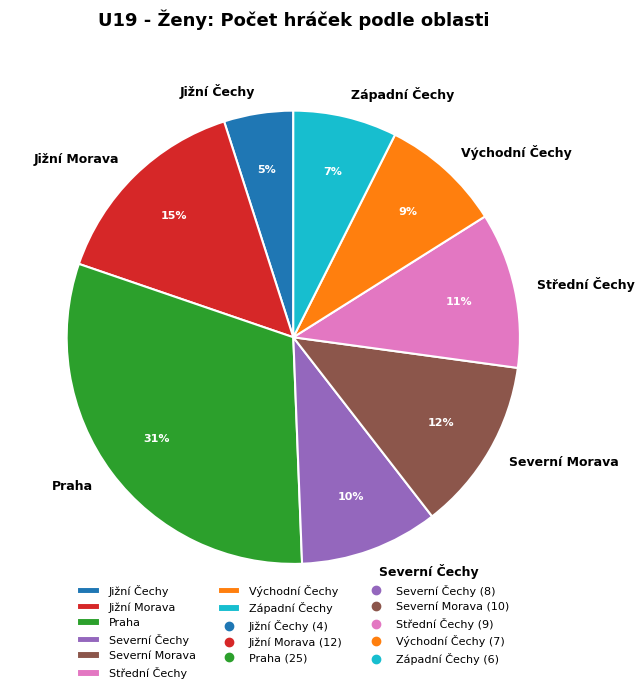

What is the largest slice in the pie chart?

Praha